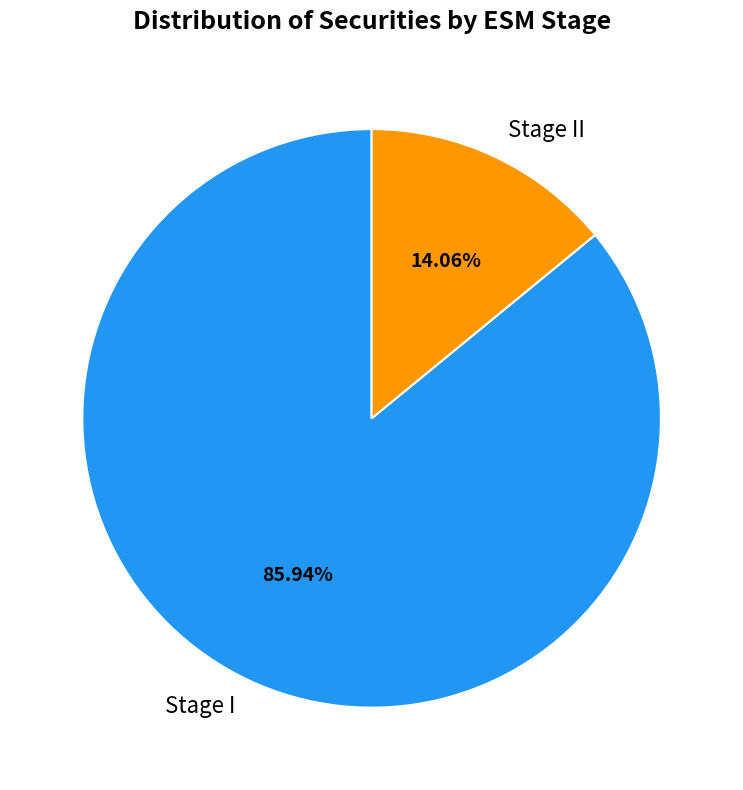

Count the number of slices in the pie.

2